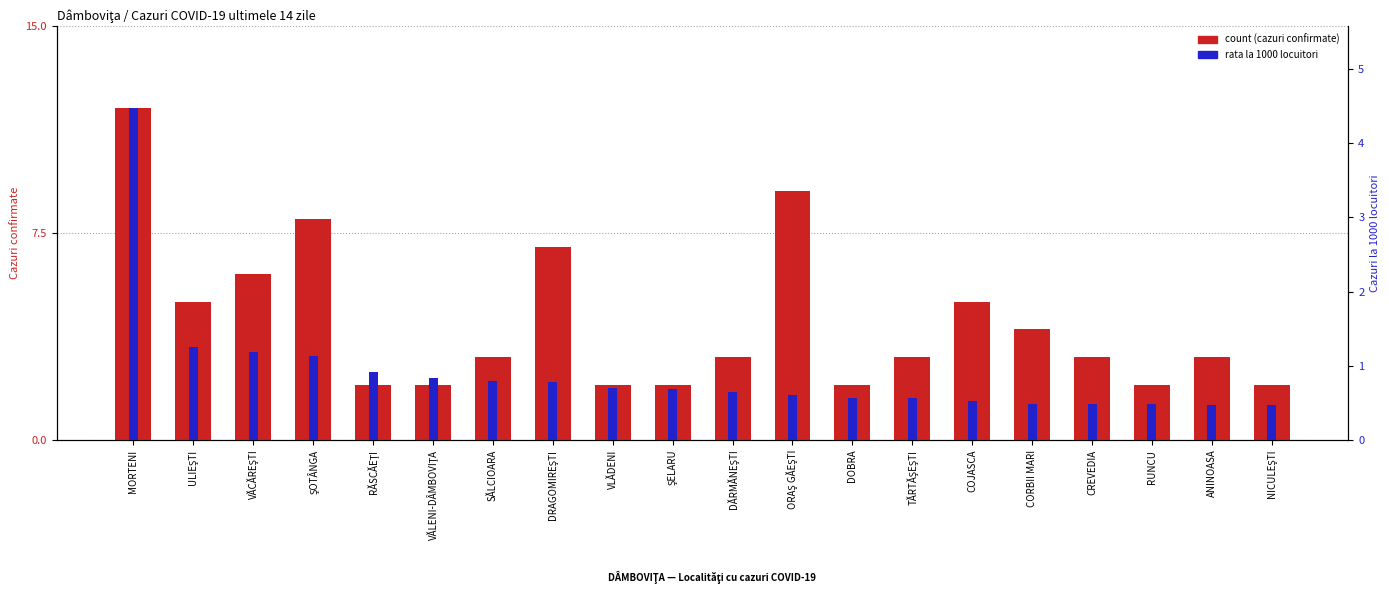

Which label corresponds to the largest value in the chart?

MORTENI